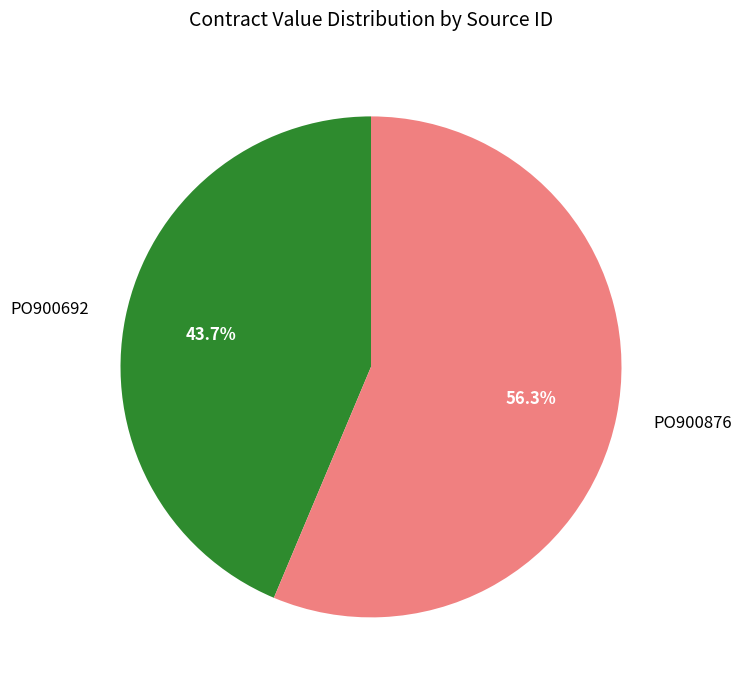

What is the largest slice in the pie chart?

PO900876